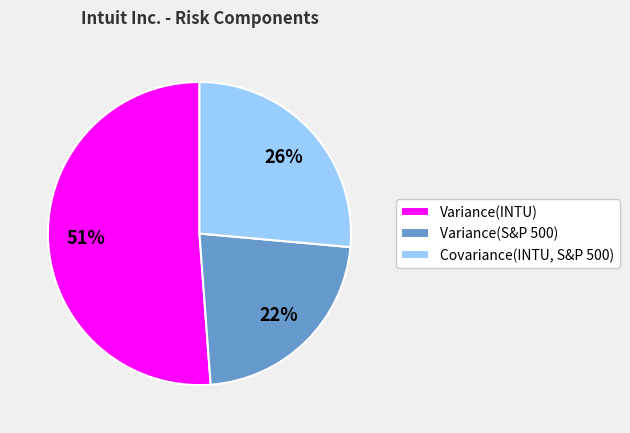

To the nearest percent, what portion does Variance(S&P 500) represent?

22%